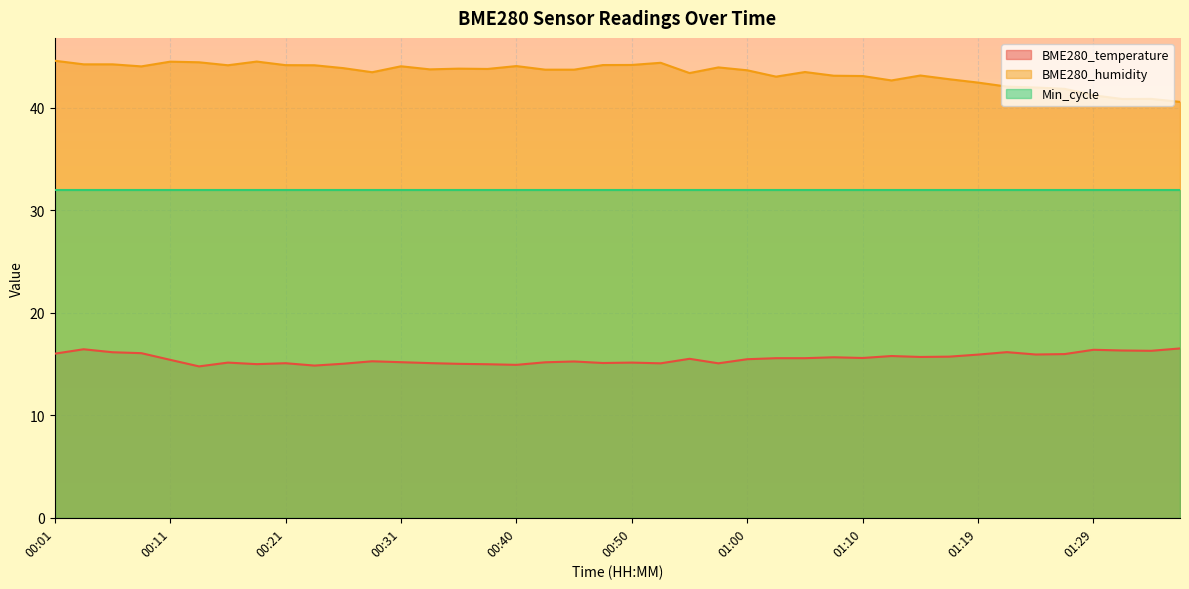

How many values in the BME280_temperature series exceed 15?

35